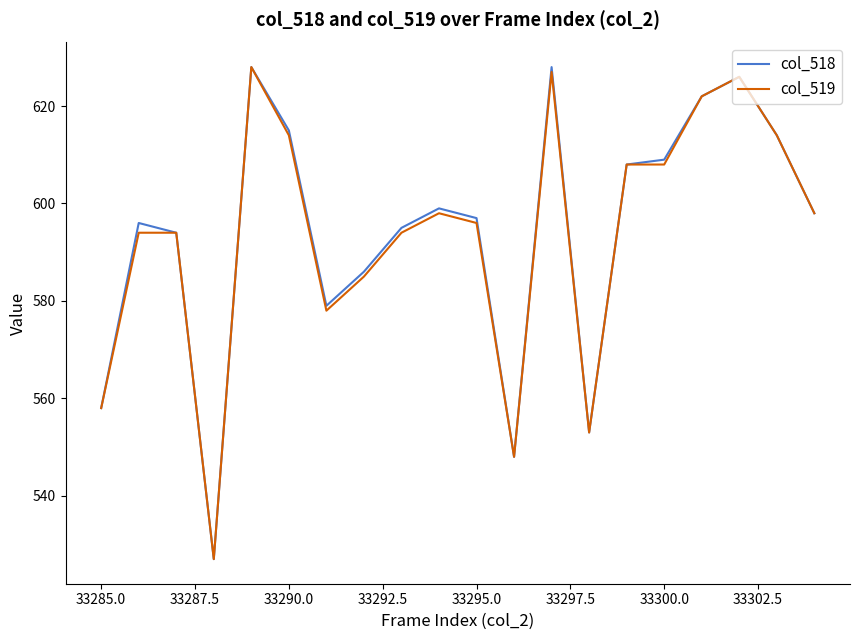

Which series has the widest spread of values?

col_518